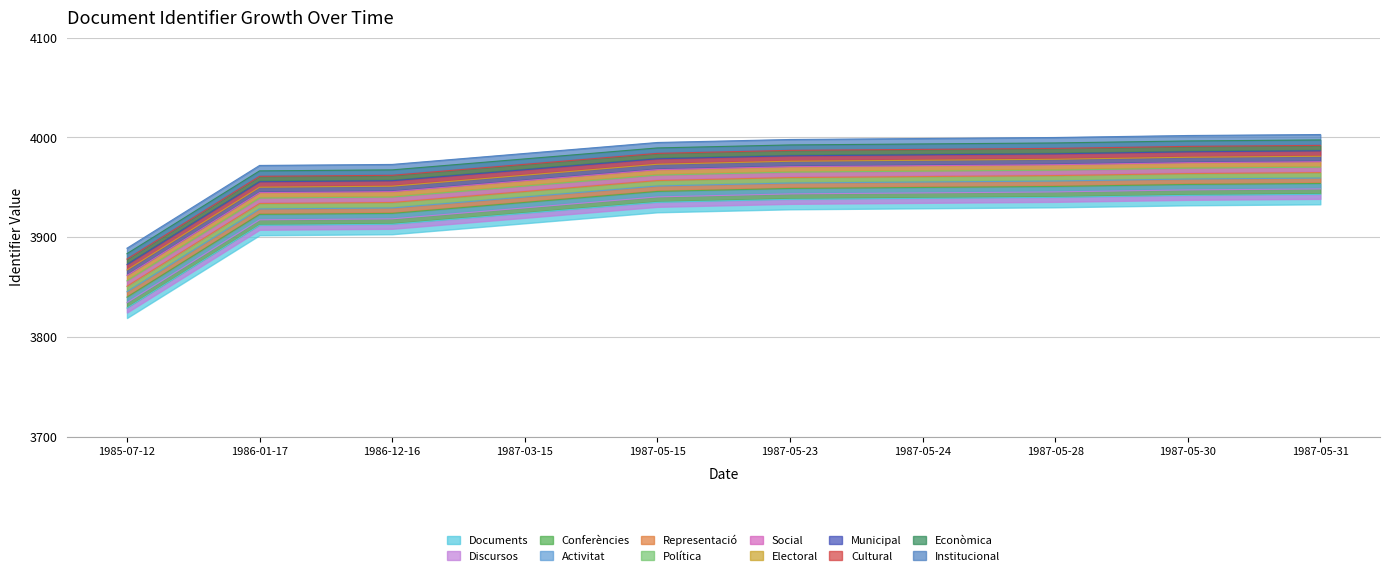

How many categories are shown in the chart?

10